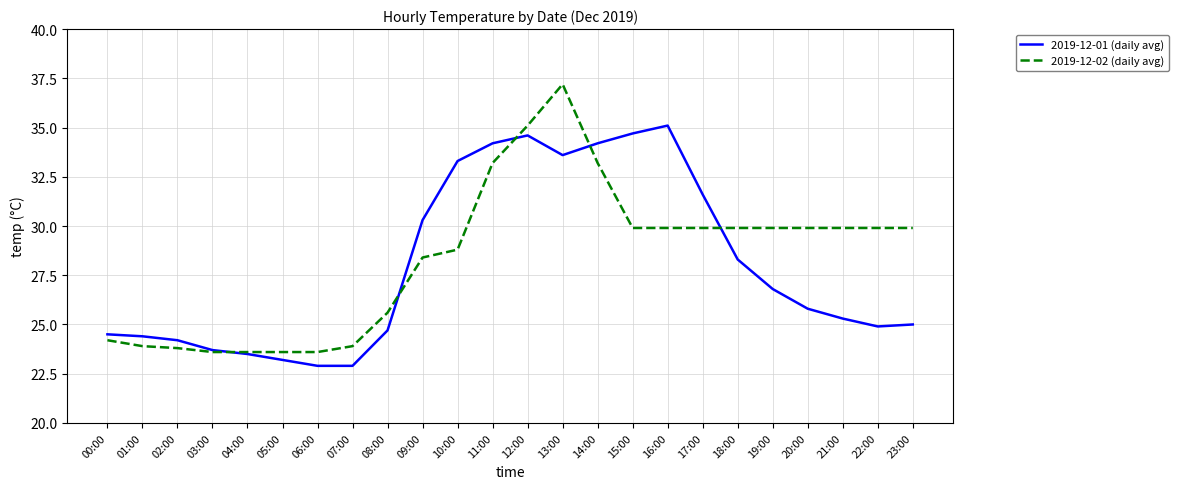

True or false: 2019-12-02 (daily avg) has more than 0 interior local peaks.

True